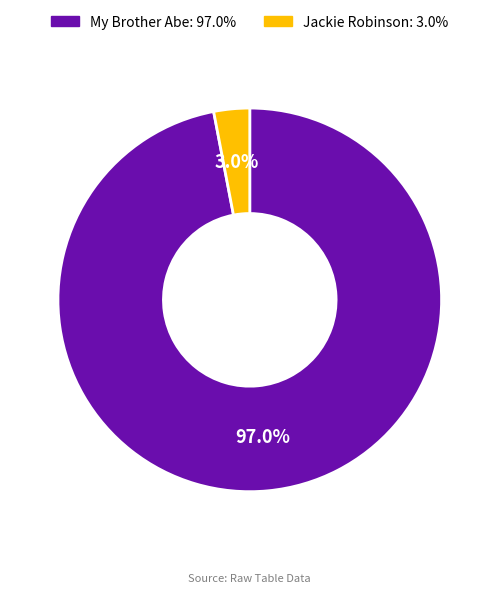

Rank the categories by value from highest to lowest.

My Brother Abe, Jackie Robinson